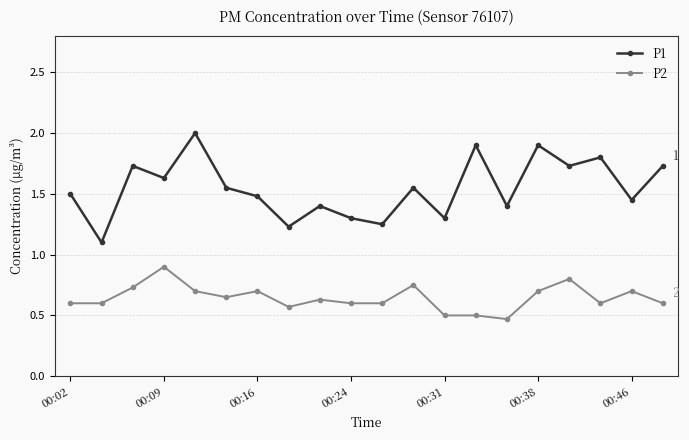

At how many categories does at least one series exceed 1?

20